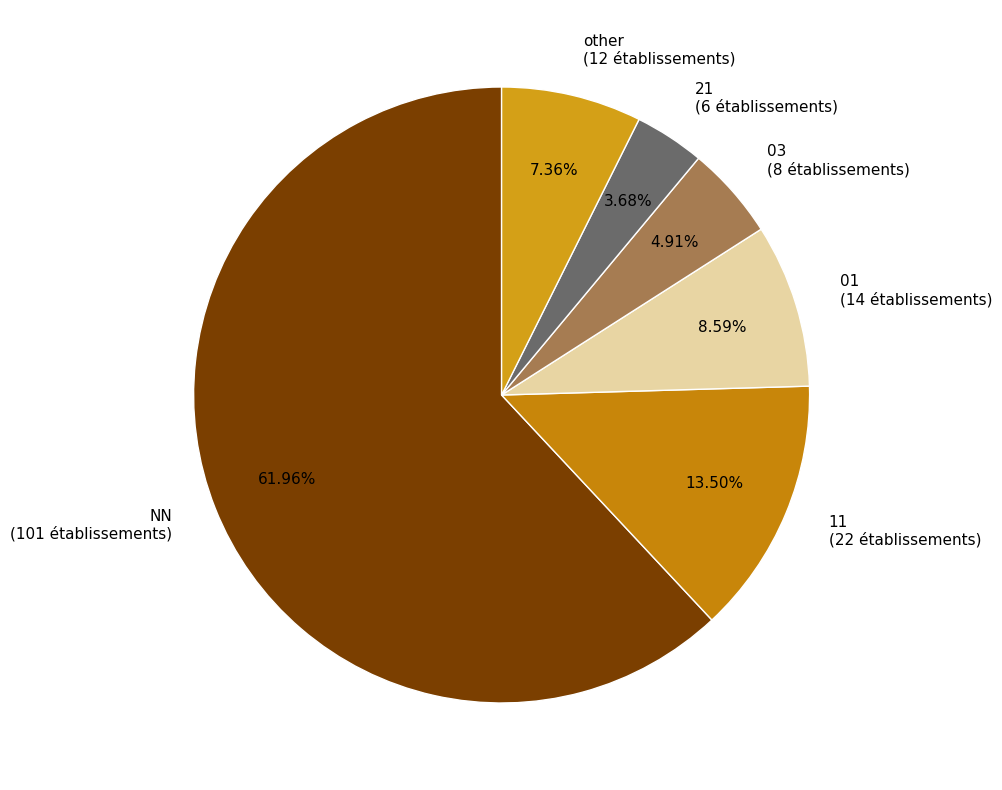

Which category has the biggest portion of the pie?

NN